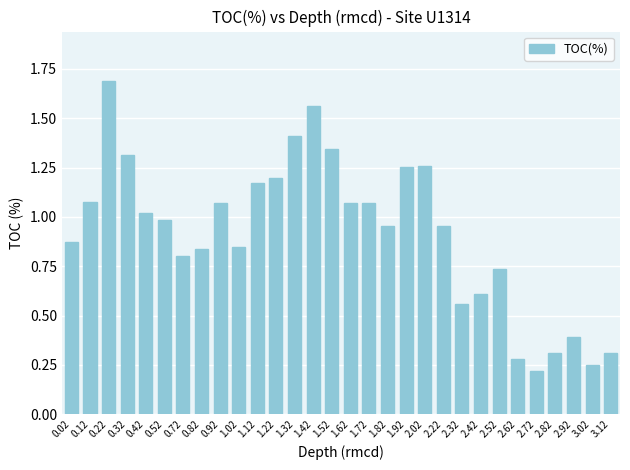

What is the sum of all values?

27.4